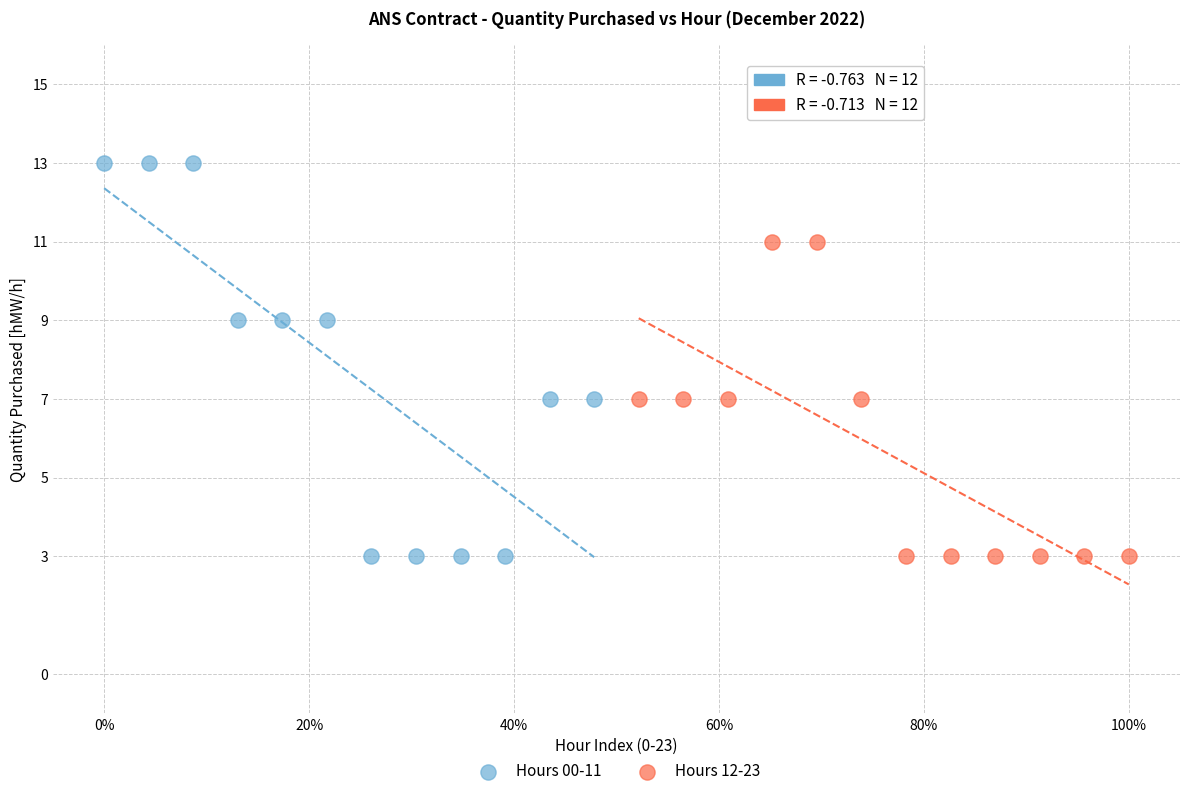

Which series contains the highest Y value?

Hours 00-11